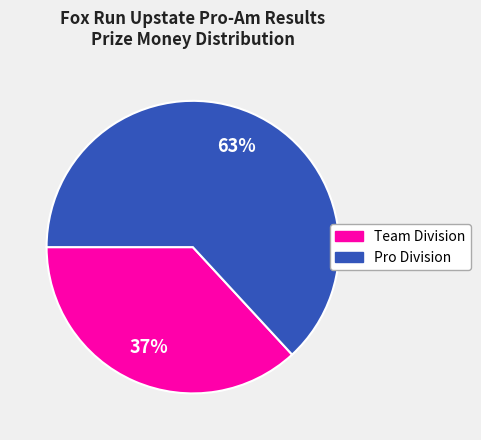

To the nearest percent, what is the difference between the largest and smallest slice percentages?

26%